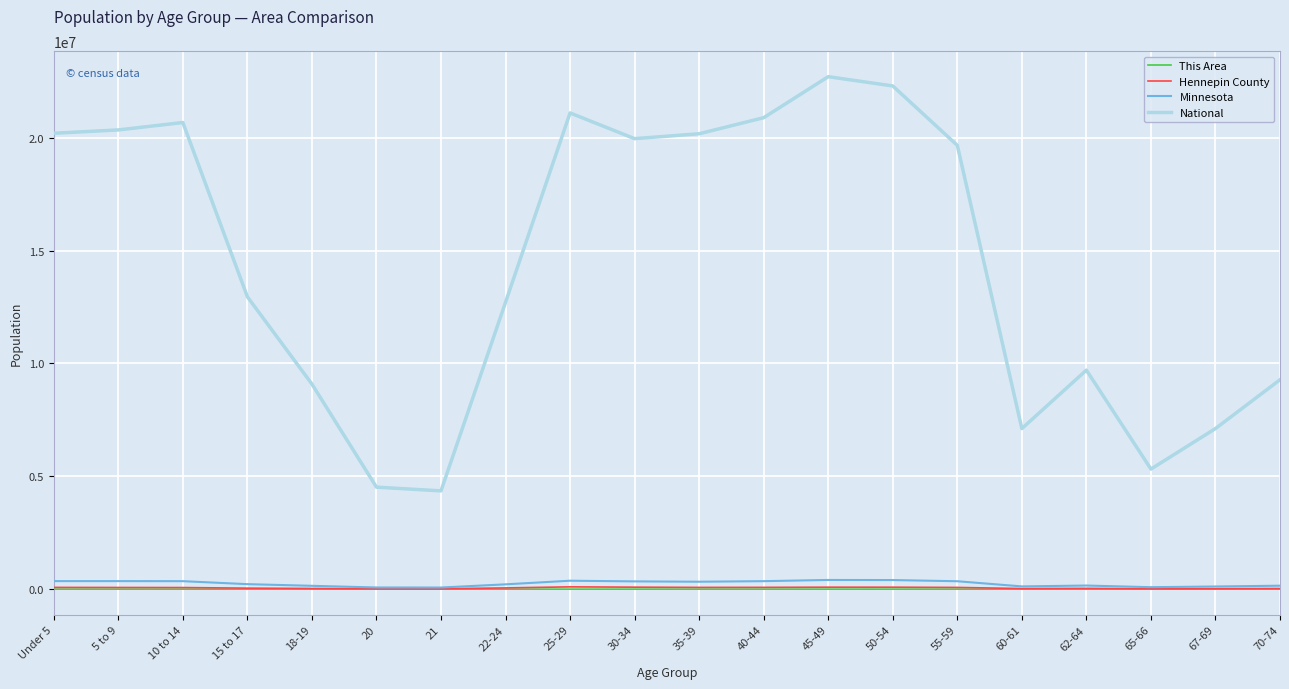

How many categories are shown in the chart?

20